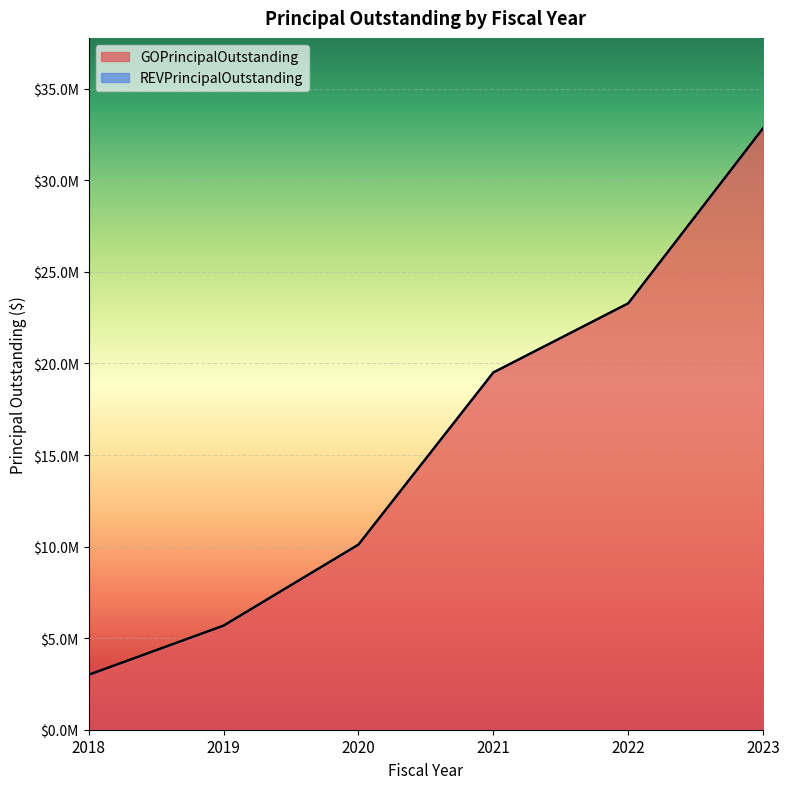

The value at 2019 is 8314768. True or false?

False